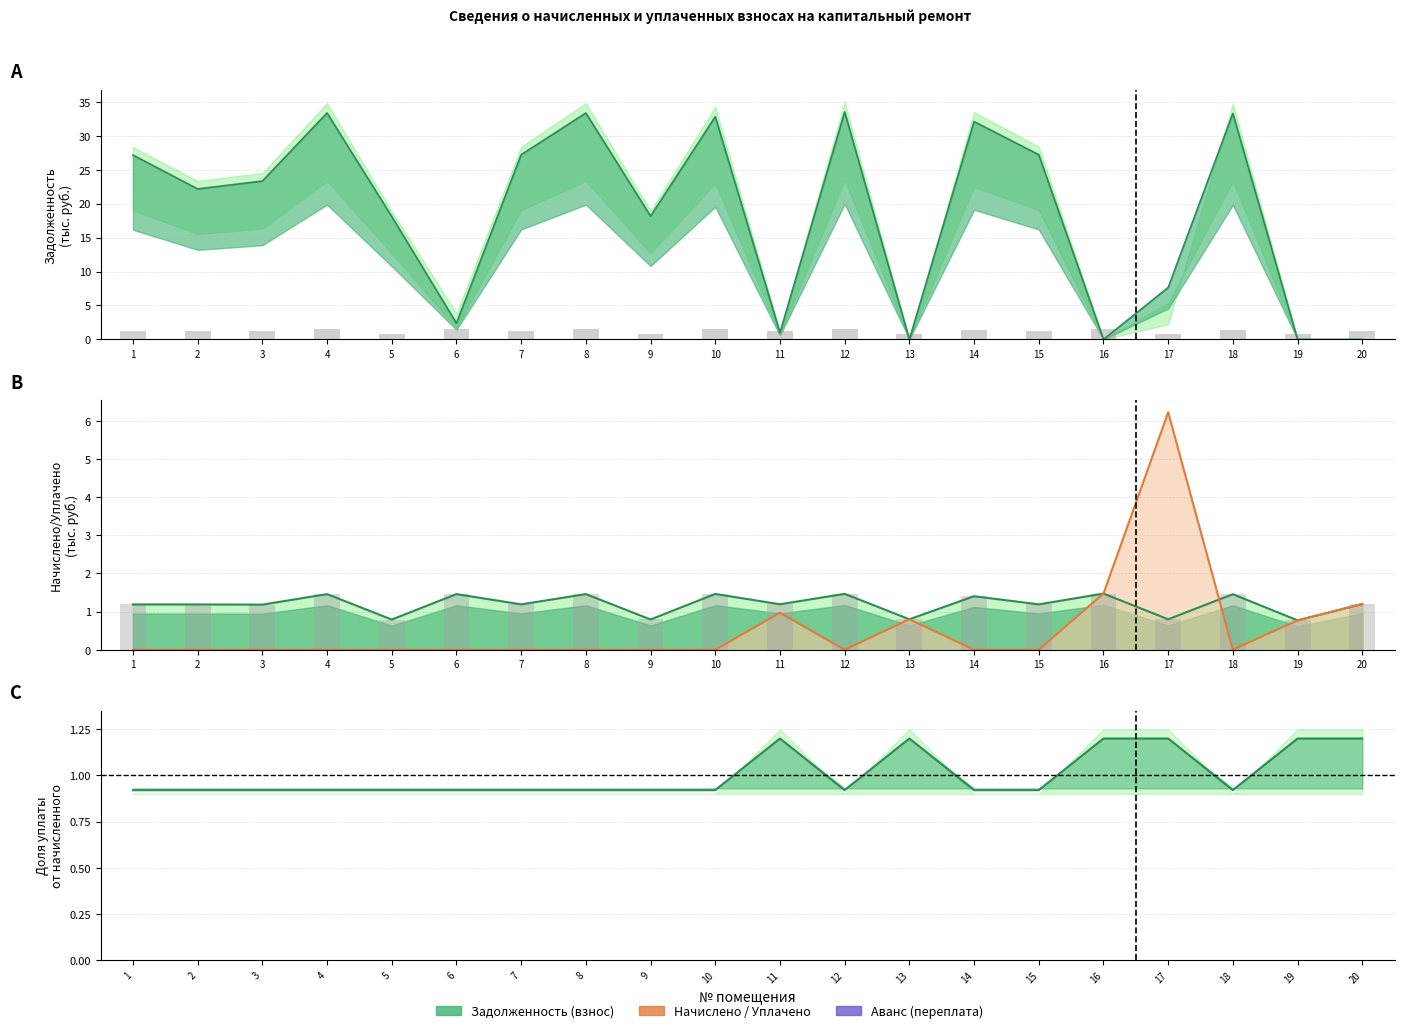

Reading left to right, transcribe all the data shown in this chart.

задолженность (взнос): 1=27.2	2=22.2	3=23.3	4=33.4	5=18.1	6=2.4	7=27.2	8=33.4	9=18.2	10=32.8	11=1.0	12=33.5	13=0.0	14=32.1	15=27.2	16=0.0	17=7.6	18=33.3	19=0.0	20=0.0
начислено: 1=1.2	2=1.2	3=1.2	4=1.5	5=0.8	6=1.5	7=1.2	8=1.5	9=0.8	10=1.5	11=1.2	12=1.5	13=0.8	14=1.4	15=1.2	16=1.5	17=0.8	18=1.5	19=0.8	20=1.2
уплачено: 1=0.0	2=0.0	3=0.0	4=0.0	5=0.0	6=0.0	7=0.0	8=0.0	9=0.0	10=0.0	11=1.0	12=0.0	13=0.8	14=0.0	15=0.0	16=1.5	17=6.2	18=0.0	19=0.8	20=1.2
аванс (переплата): 1=0.9	2=0.9	3=0.9	4=0.9	5=0.9	6=0.9	7=0.9	8=0.9	9=0.9	10=0.9	11=1.2	12=0.9	13=1.2	14=0.9	15=0.9	16=1.2	17=1.2	18=0.9	19=1.2	20=1.2